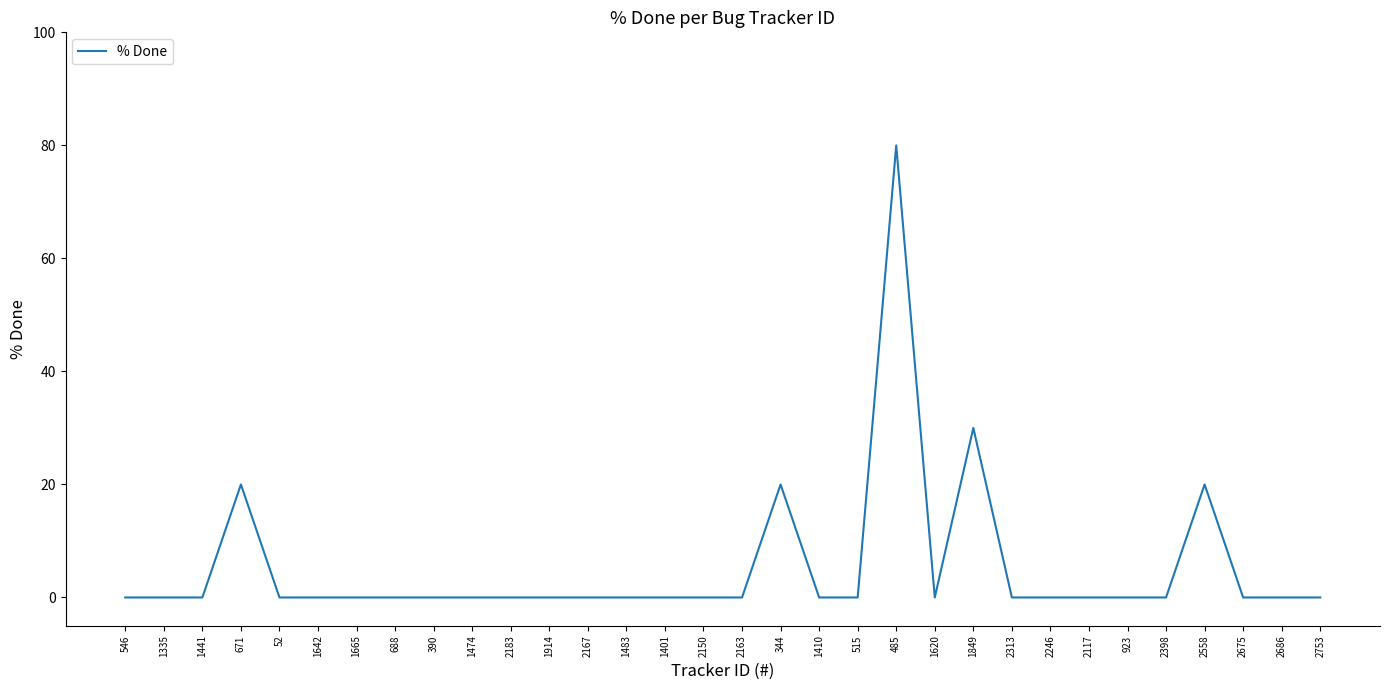

What is the difference between the maximum and minimum values?

80